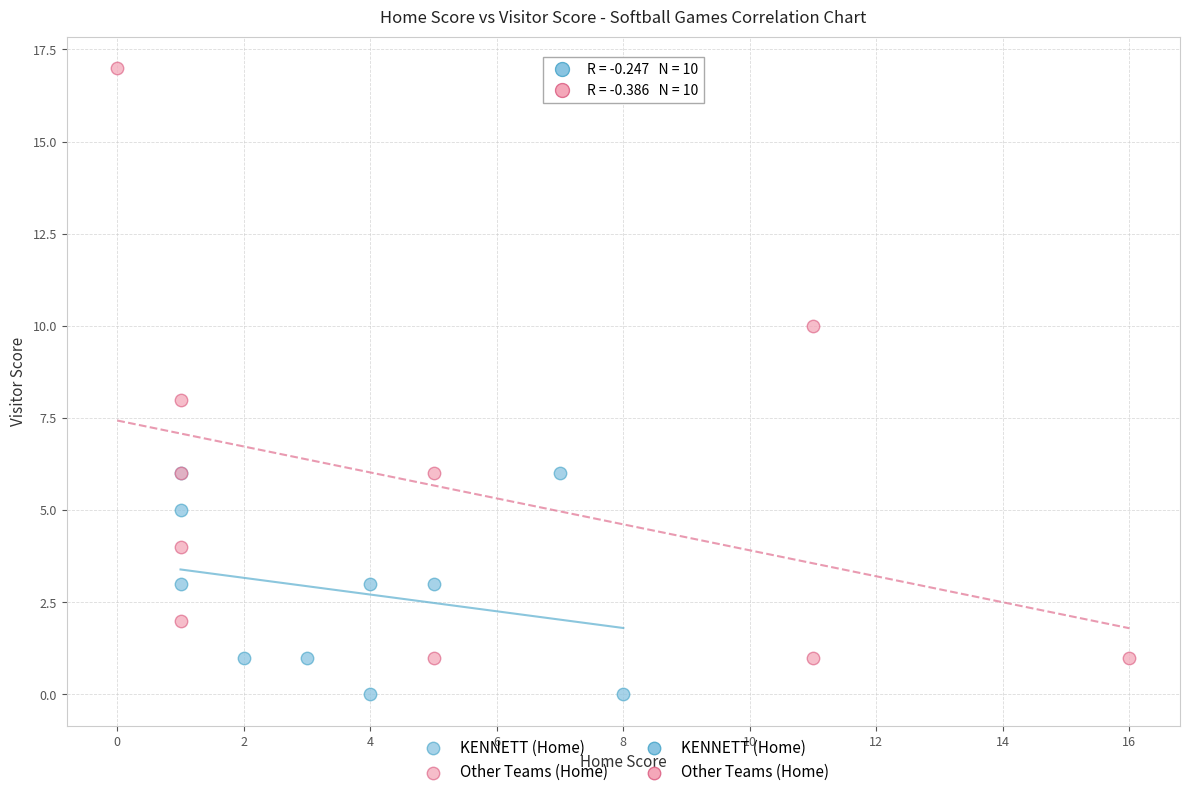

Which series reaches the maximum Y coordinate?

Other Teams (Home)